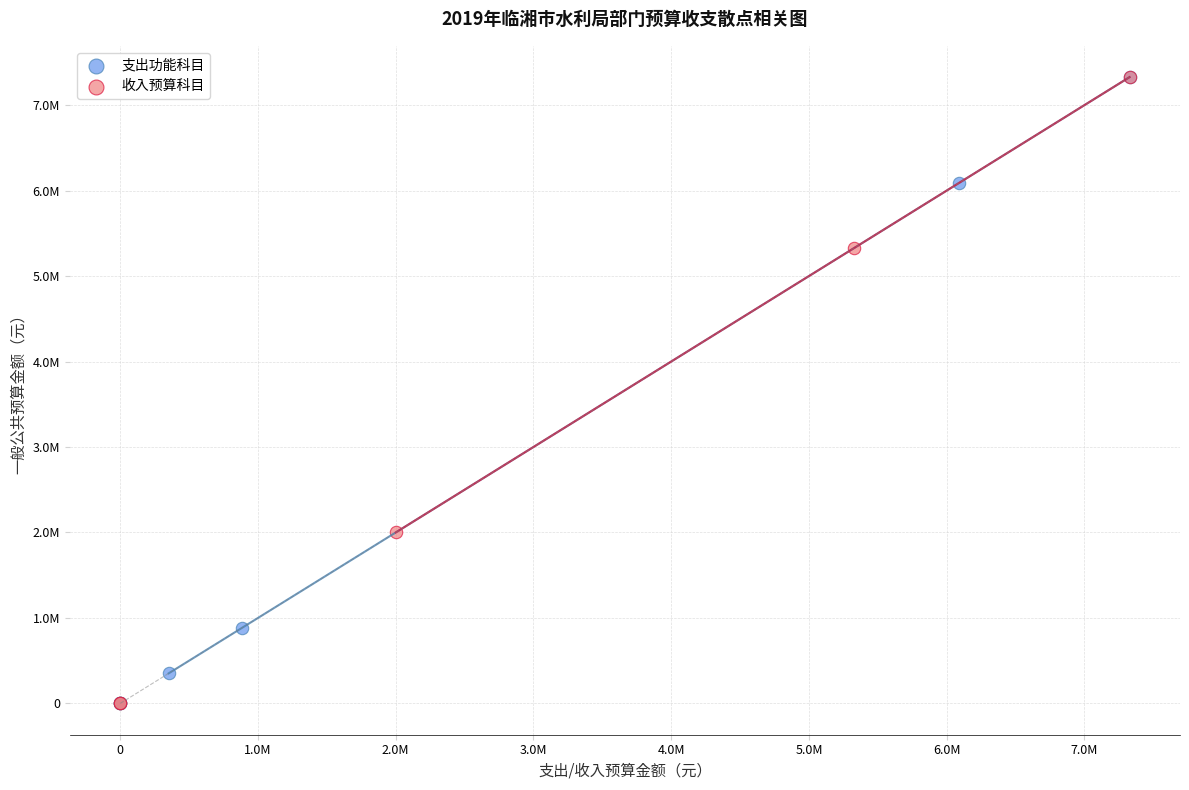

What are all the series names shown in the legend?

支出功能科目, 收入预算科目